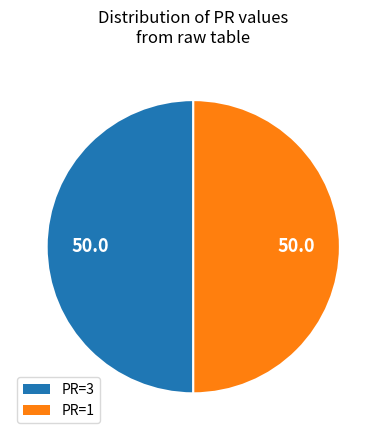

Count the number of slices in the pie.

2